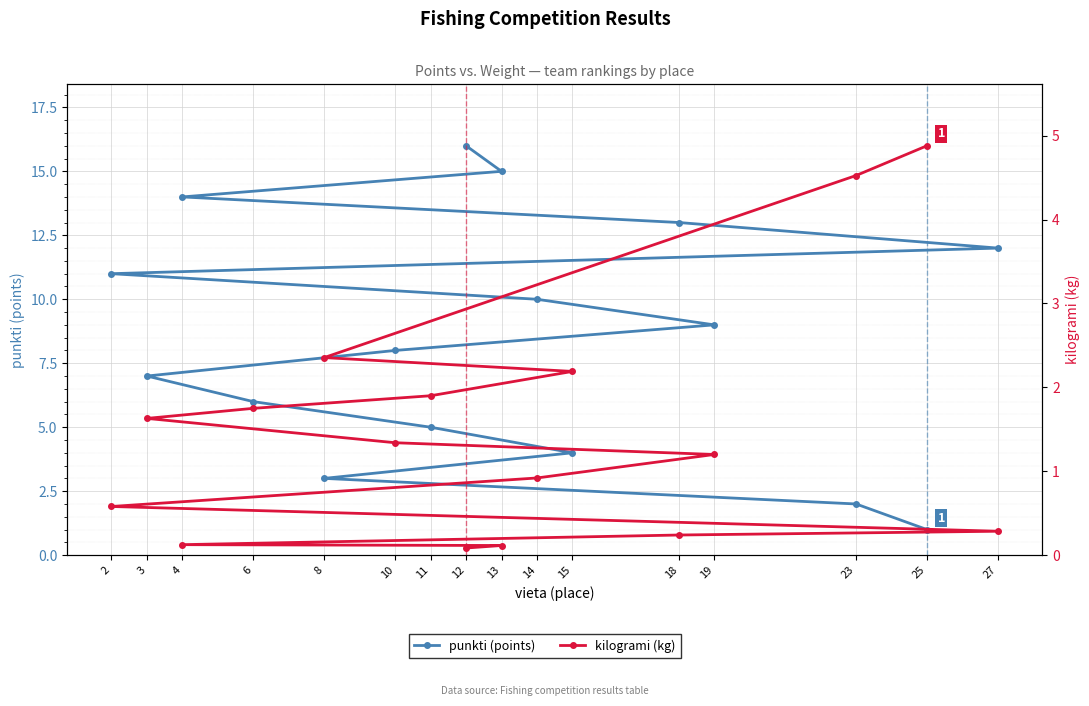

List the labels in order of kilogrami (kg) value, largest first.

25, 23, 8, 15, 11, 6, 3, 10, 19, 14, 2, 27, 18, 4, 13, 12